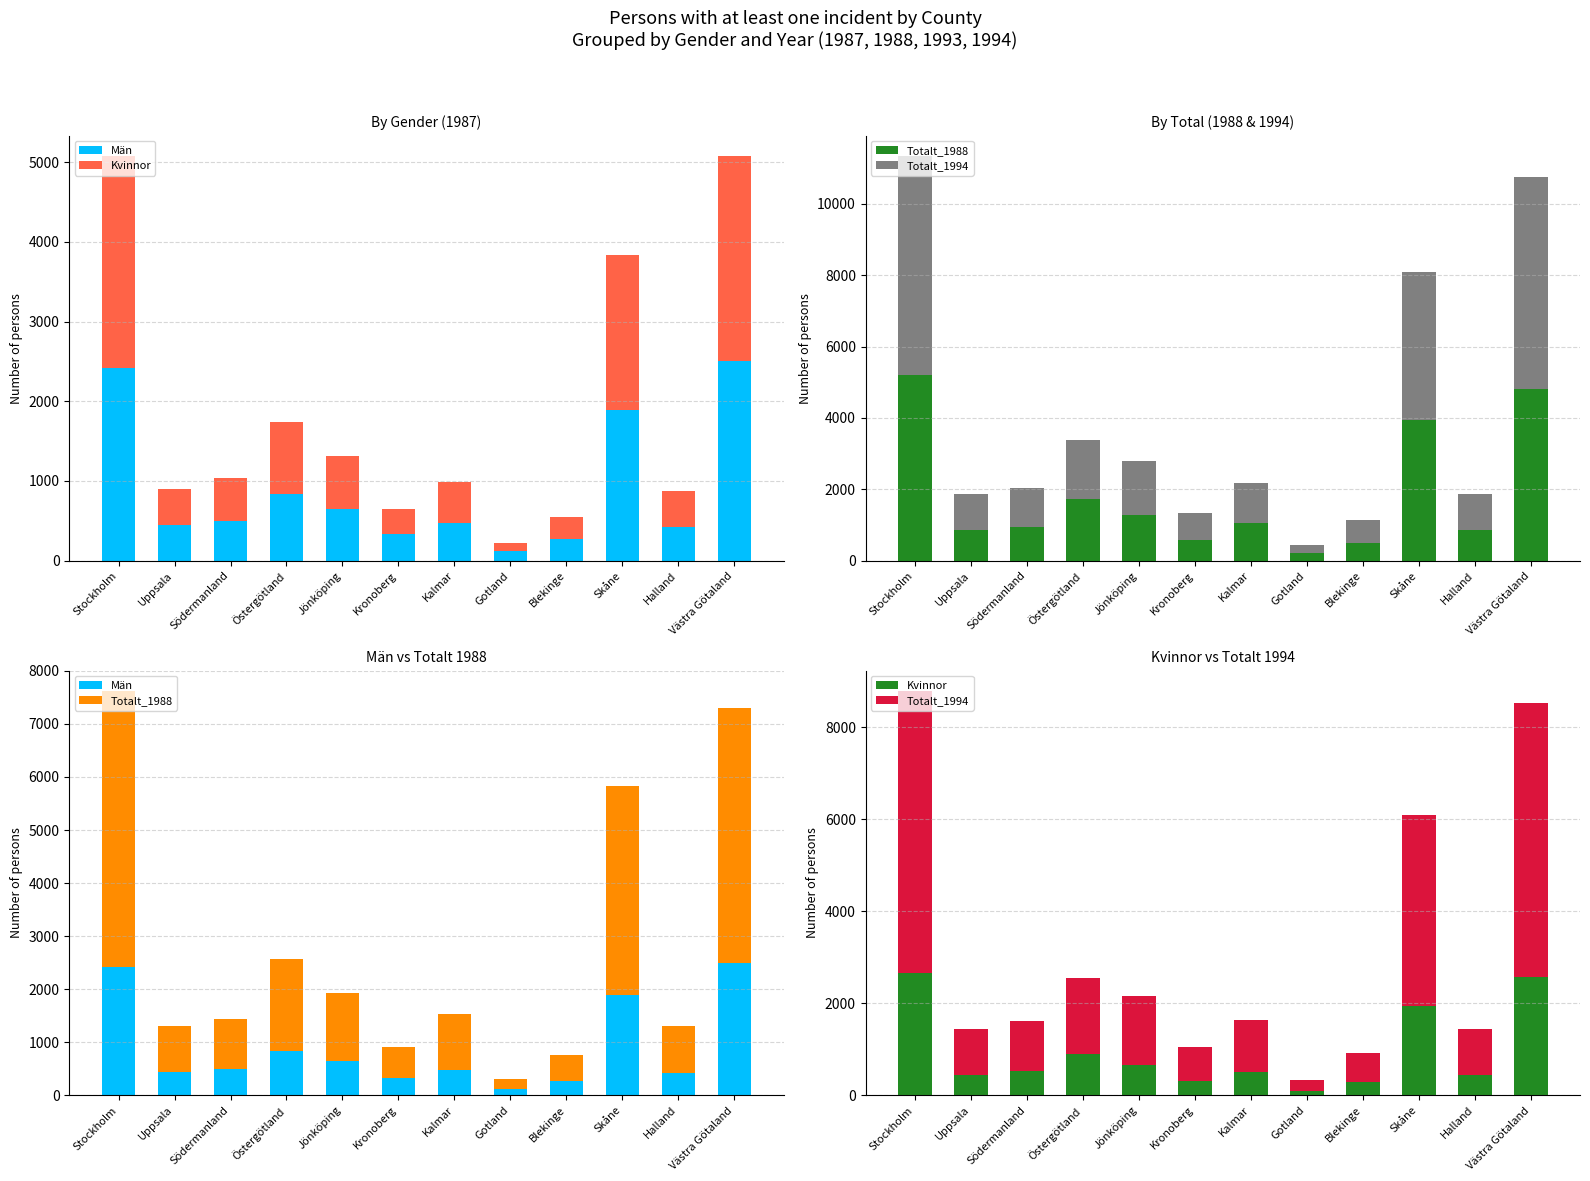

Which series changed the most between Kalmar and Gotland?

Totalt_1994